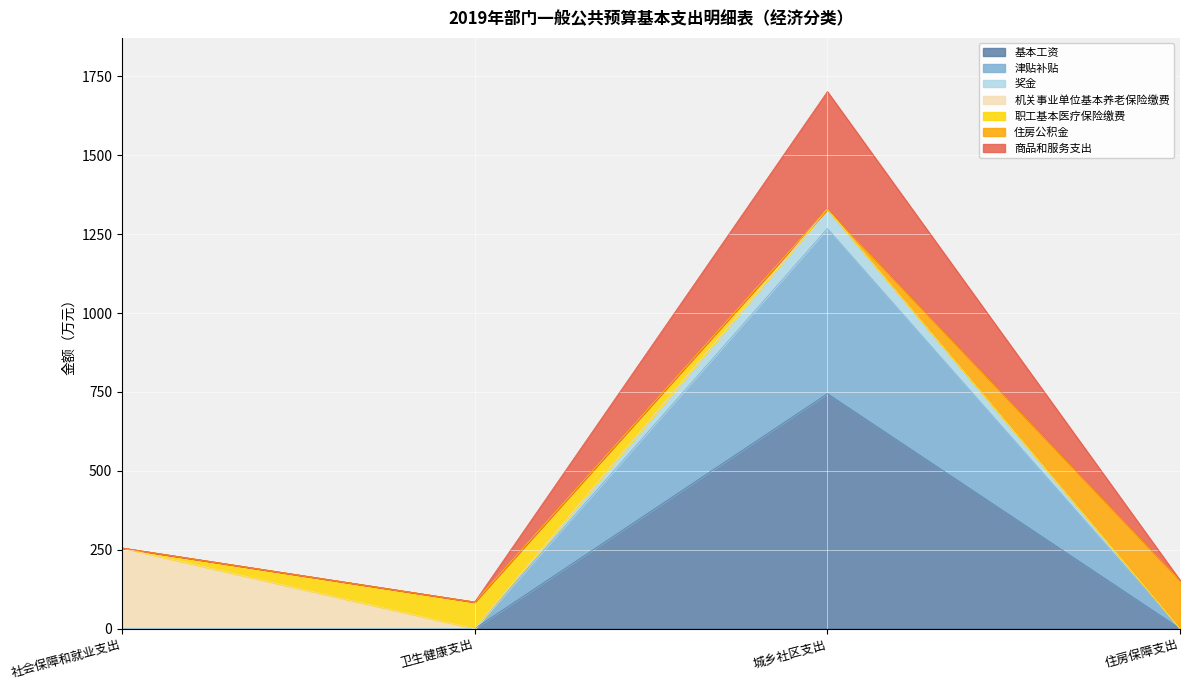

At which category is the sum across all series the highest?

城乡社区支出